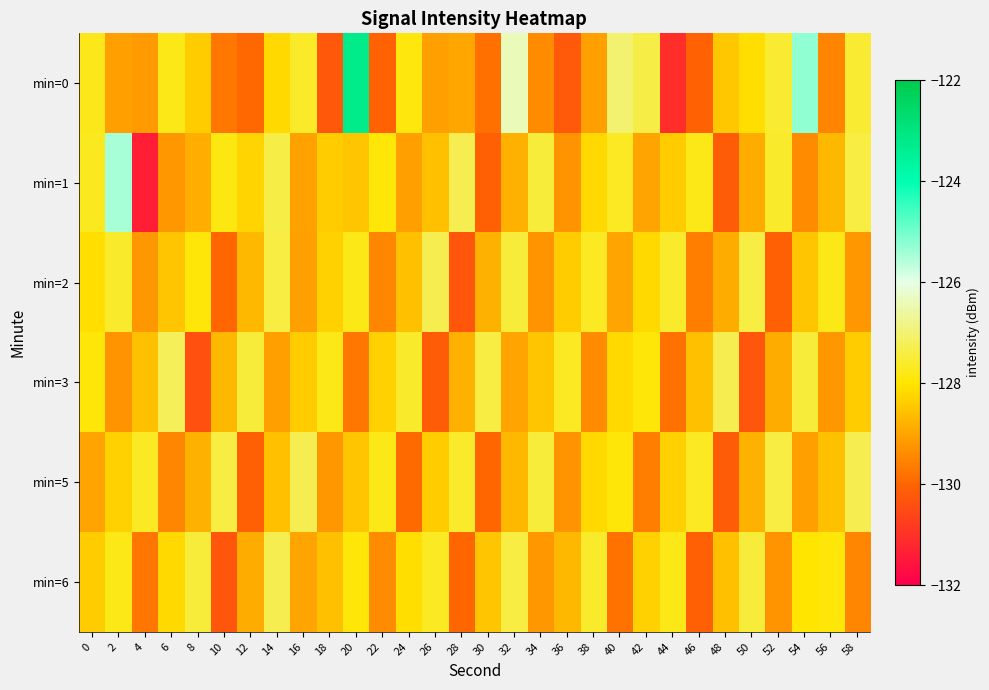

How many distinct data groups are displayed?

6